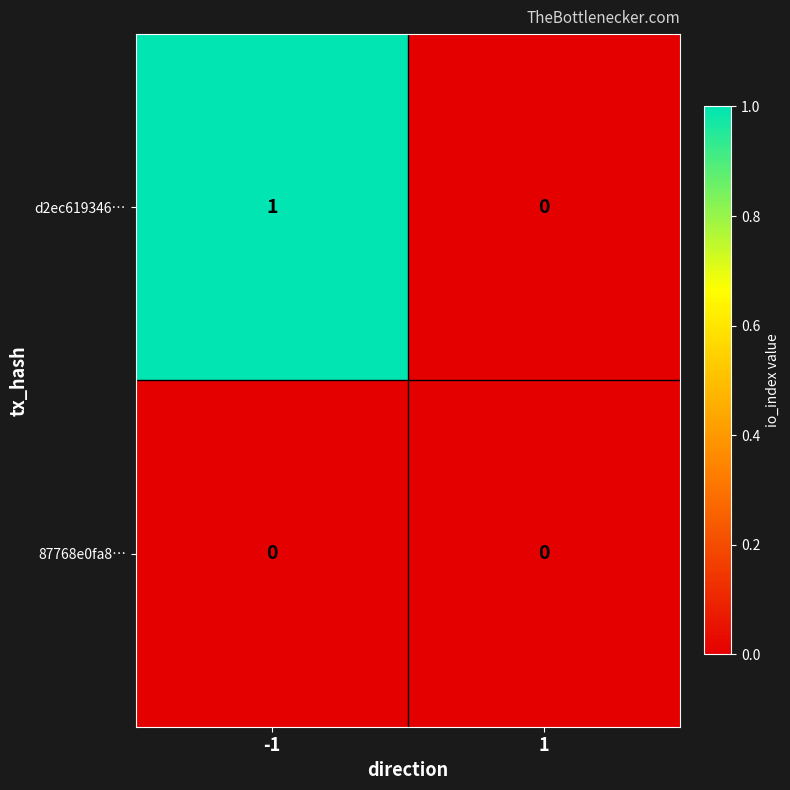

Reading left to right, what are all the values shown in this chart?

d2ec619346…: -1=1	1=0
87768e0fa8…: -1=0	1=0